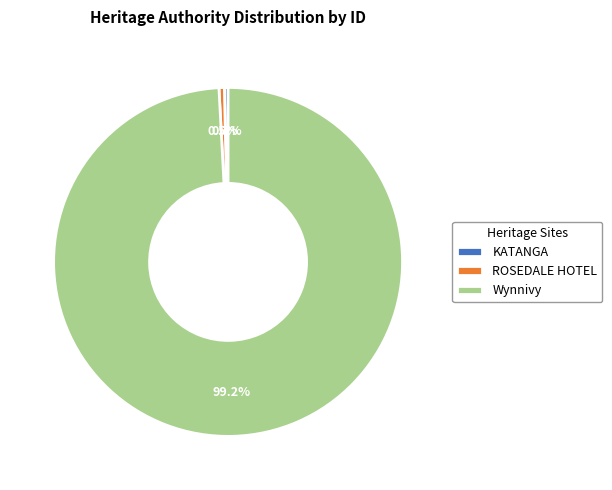

Which slice is the largest?

Wynnivy